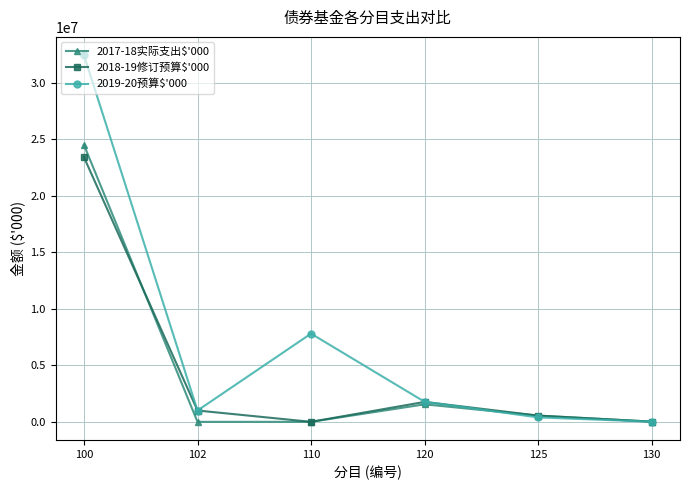

What is the value of the 2019-20预算$'000 point at the 6th from the left?

11851